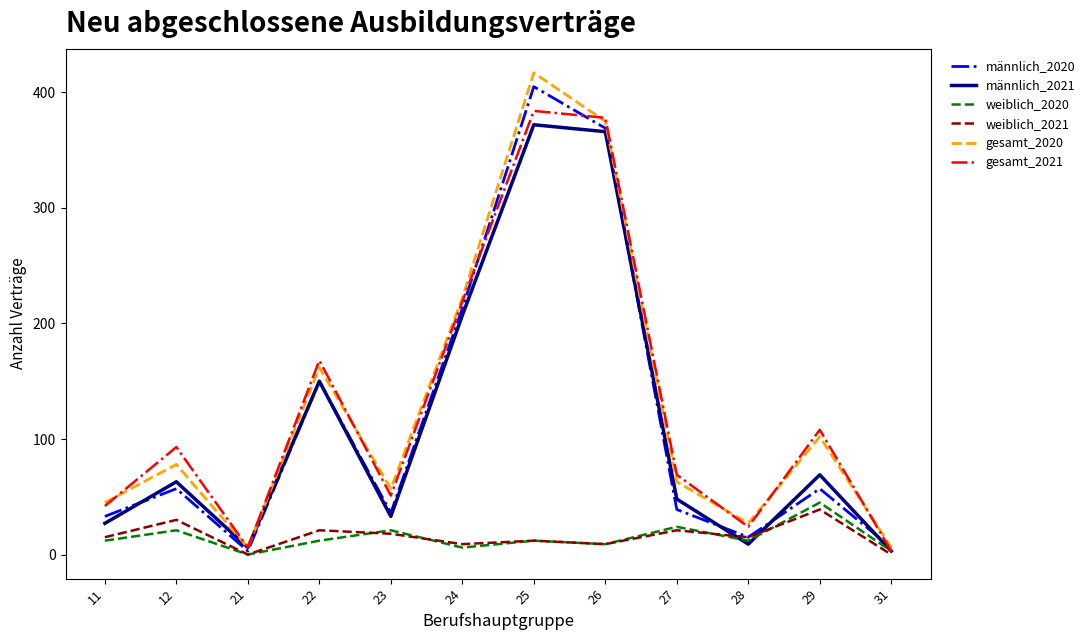

What is the difference between the second highest and minimum values in the gesamt_2021 series?

375